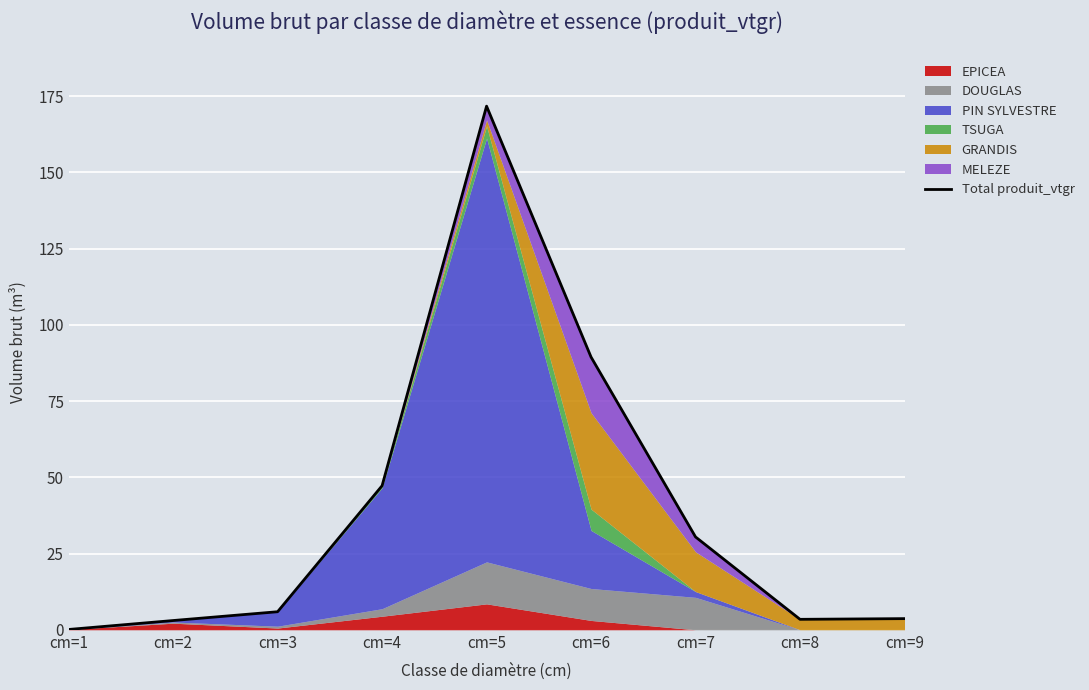

How many categories are shown in the chart?

9